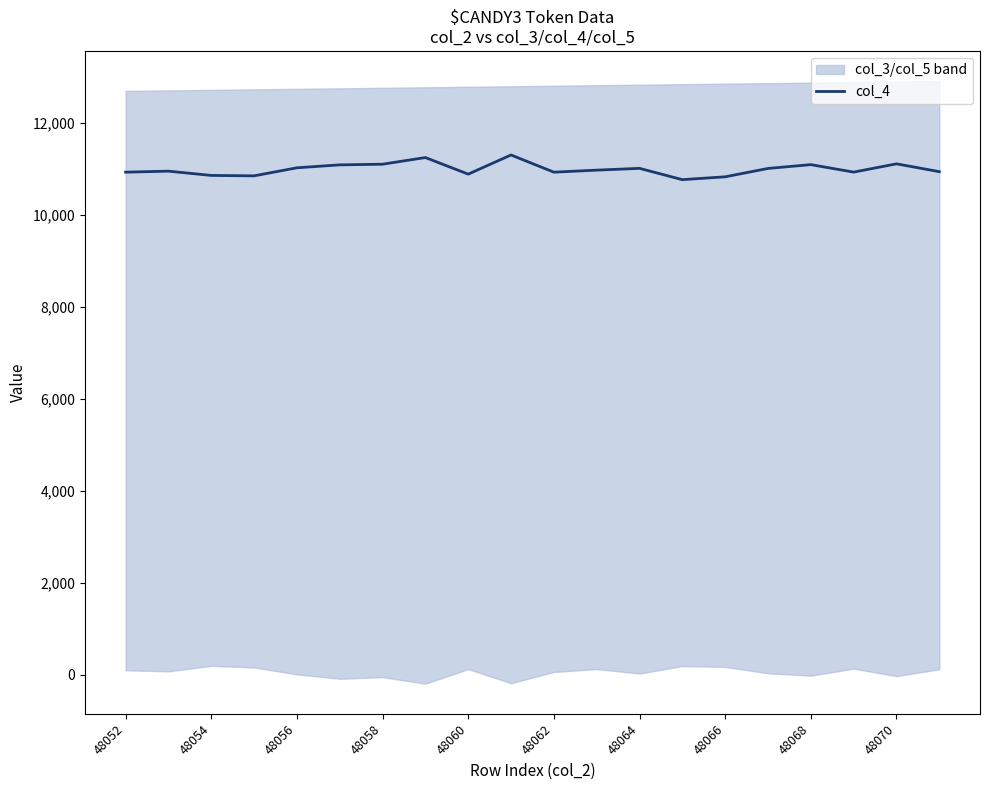

How many lines are shown in the chart?

1